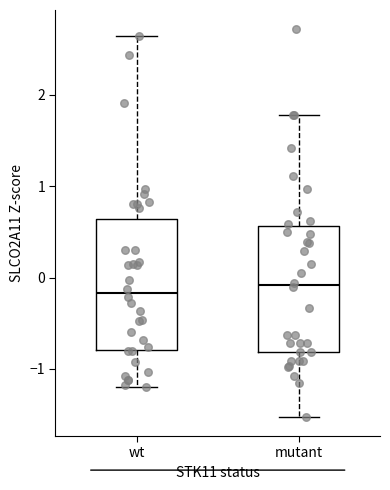

Reading left to right, read every box against the y-axis: the position of its median line, the range the box covers, and the ends of its whiskers. The values are not printed on the chart, so give them approximately, as read against the axis.

wt: median -0.2, box -0.8 to 0.6, whiskers -1.2 to 2.6
mutant: median -0.1, box -0.8 to 0.6, whiskers -1.5 to 1.8